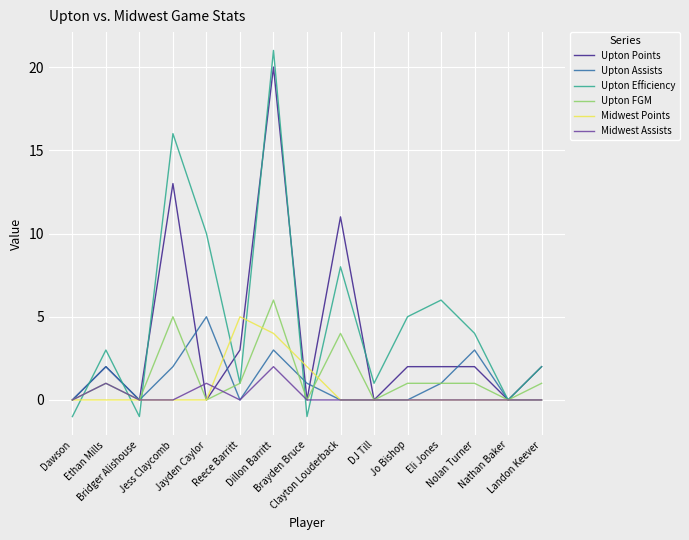

Reading right to left, transcribe all the data shown in this chart.

Upton Points: Landon Keever=2	Nathan Baker=0	Nolan Turner=2	Eli Jones=2	Jo Bishop=2	DJ Till=0	Clayton Louderback=11	Brayden Bruce=0	Dillon Barritt=20	Reece Barritt=3	Jayden Caylor=0	Jess Claycomb=13	Bridger Alishouse=0	Ethan Mills=2	Dawson=0
Upton Assists: Landon Keever=0	Nathan Baker=0	Nolan Turner=3	Eli Jones=1	Jo Bishop=0	DJ Till=0	Clayton Louderback=0	Brayden Bruce=1	Dillon Barritt=3	Reece Barritt=0	Jayden Caylor=5	Jess Claycomb=2	Bridger Alishouse=0	Ethan Mills=2	Dawson=0
Upton Efficiency: Landon Keever=2	Nathan Baker=0	Nolan Turner=4	Eli Jones=6	Jo Bishop=5	DJ Till=1	Clayton Louderback=8	Brayden Bruce=-1	Dillon Barritt=21	Reece Barritt=1	Jayden Caylor=10	Jess Claycomb=16	Bridger Alishouse=-1	Ethan Mills=3	Dawson=-1
Upton FGM: Landon Keever=1	Nathan Baker=0	Nolan Turner=1	Eli Jones=1	Jo Bishop=1	DJ Till=0	Clayton Louderback=4	Brayden Bruce=0	Dillon Barritt=6	Reece Barritt=1	Jayden Caylor=0	Jess Claycomb=5	Bridger Alishouse=0	Ethan Mills=1	Dawson=0
Midwest Points: Landon Keever=0	Nathan Baker=0	Nolan Turner=0	Eli Jones=0	Jo Bishop=0	DJ Till=0	Clayton Louderback=0	Brayden Bruce=2	Dillon Barritt=4	Reece Barritt=5	Jayden Caylor=0	Jess Claycomb=0	Bridger Alishouse=0	Ethan Mills=0	Dawson=0
Midwest Assists: Landon Keever=0	Nathan Baker=0	Nolan Turner=0	Eli Jones=0	Jo Bishop=0	DJ Till=0	Clayton Louderback=0	Brayden Bruce=0	Dillon Barritt=2	Reece Barritt=0	Jayden Caylor=1	Jess Claycomb=0	Bridger Alishouse=0	Ethan Mills=1	Dawson=0